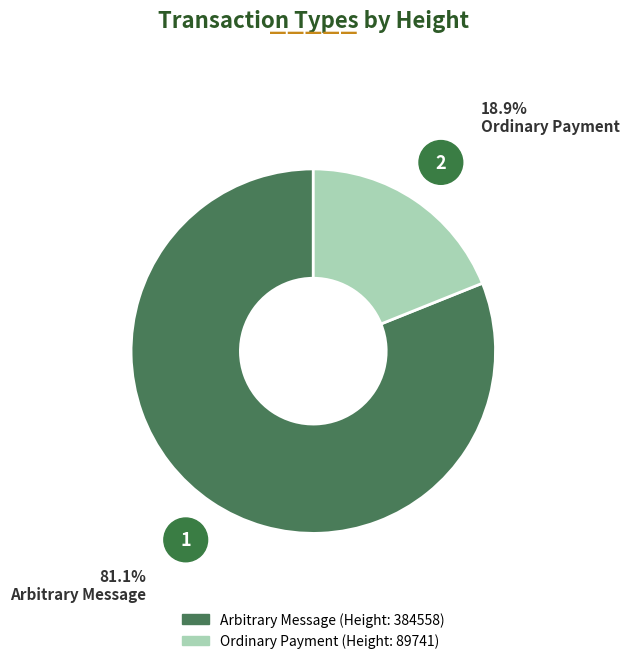

Is there a majority slice in this chart?

Yes